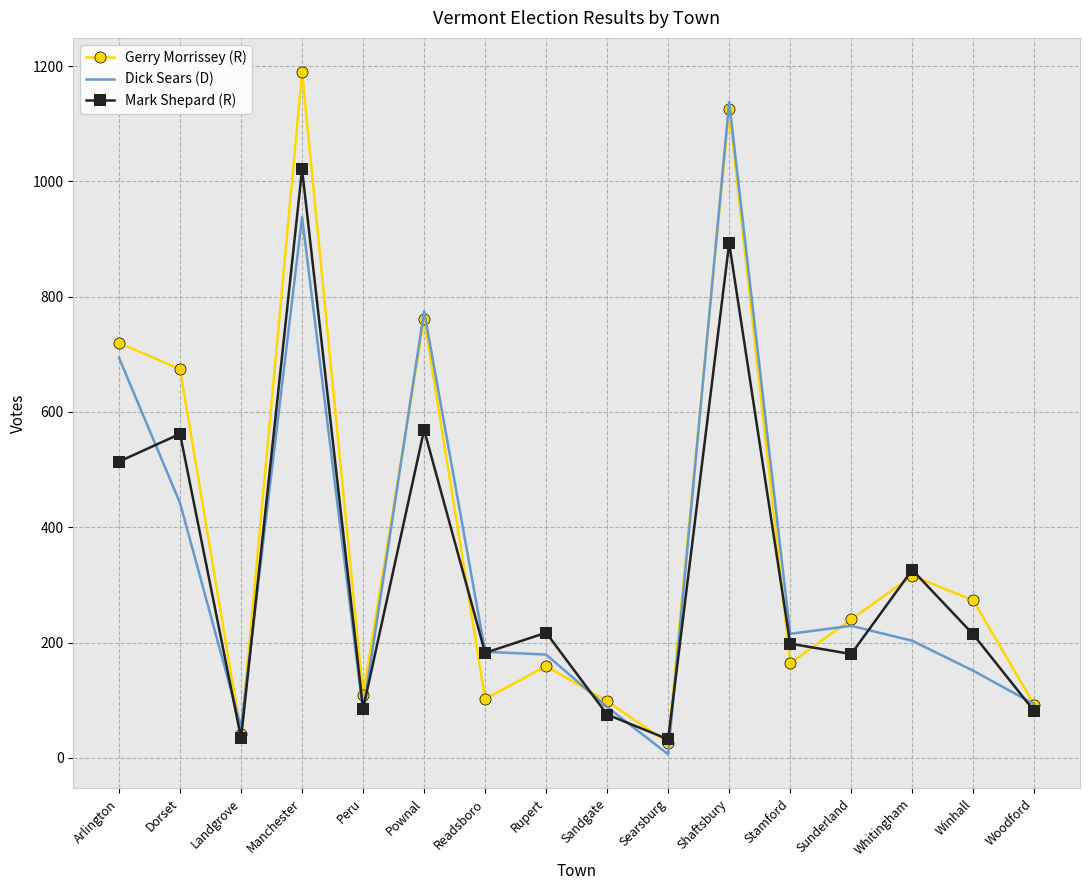

Where do Gerry Morrissey (R) and Dick Sears (D) first cross each other?

Dorset and Landgrove